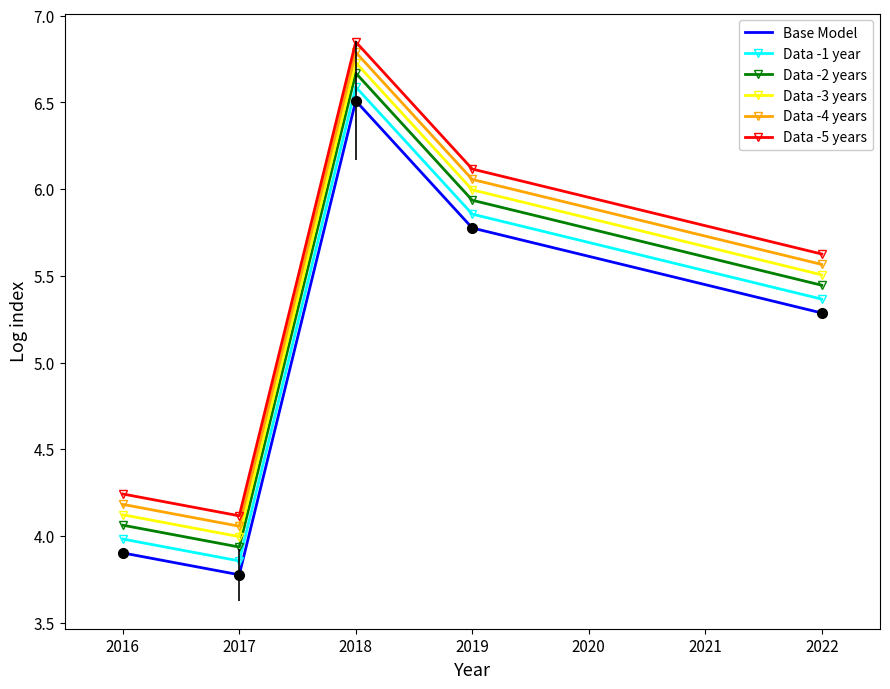

How many interior local valleys does the Data -3 years series have?

1